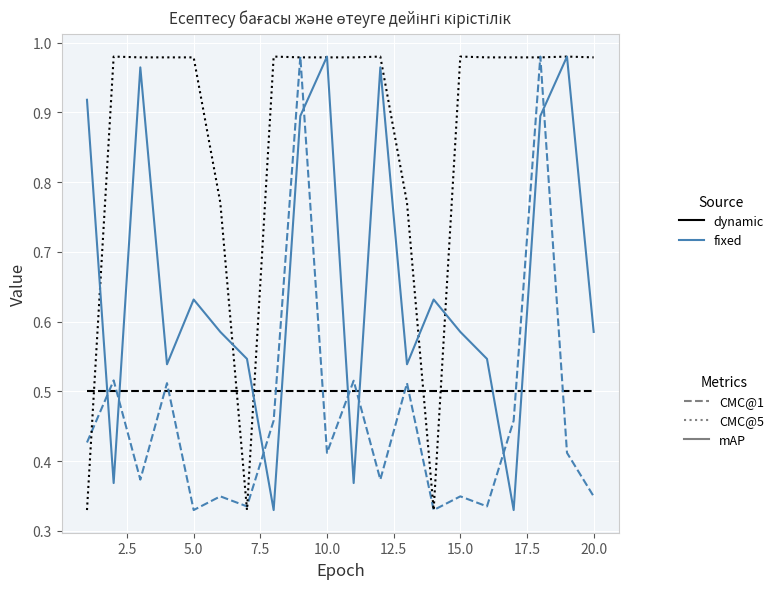

Is this an area chart (filled region under the line)?

No